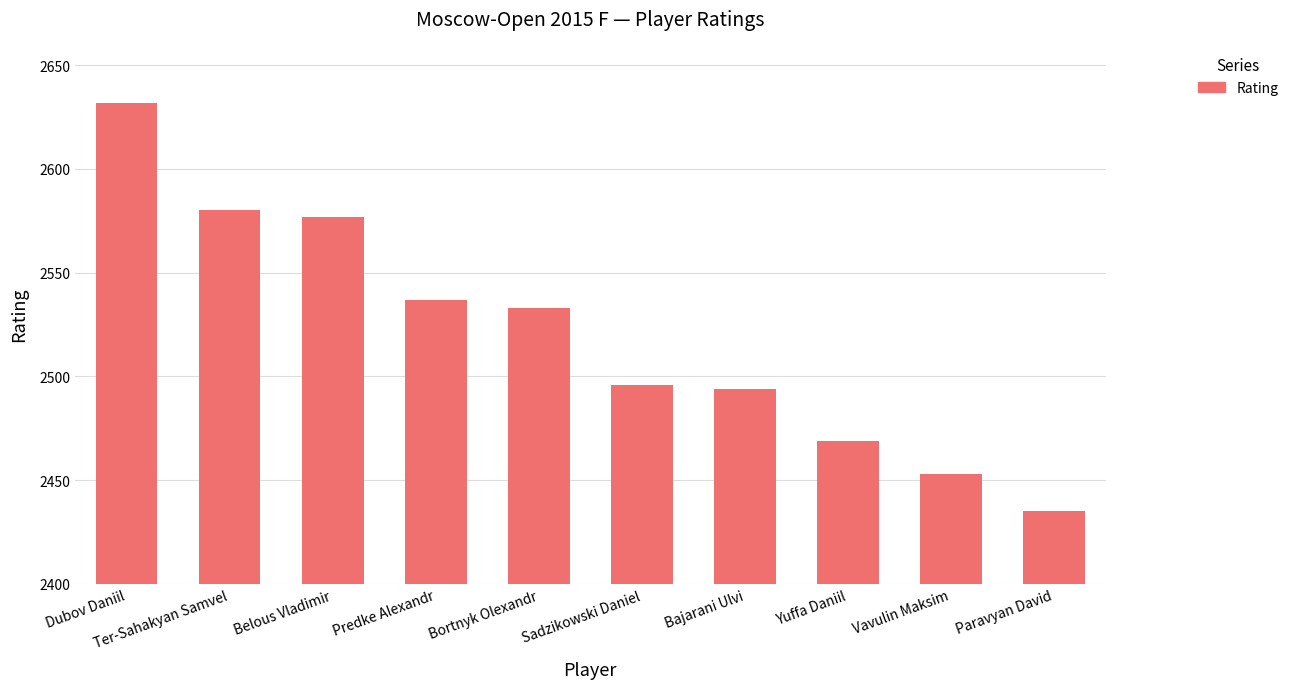

The value at Sadzikowski Daniel is 3819. True or false?

False